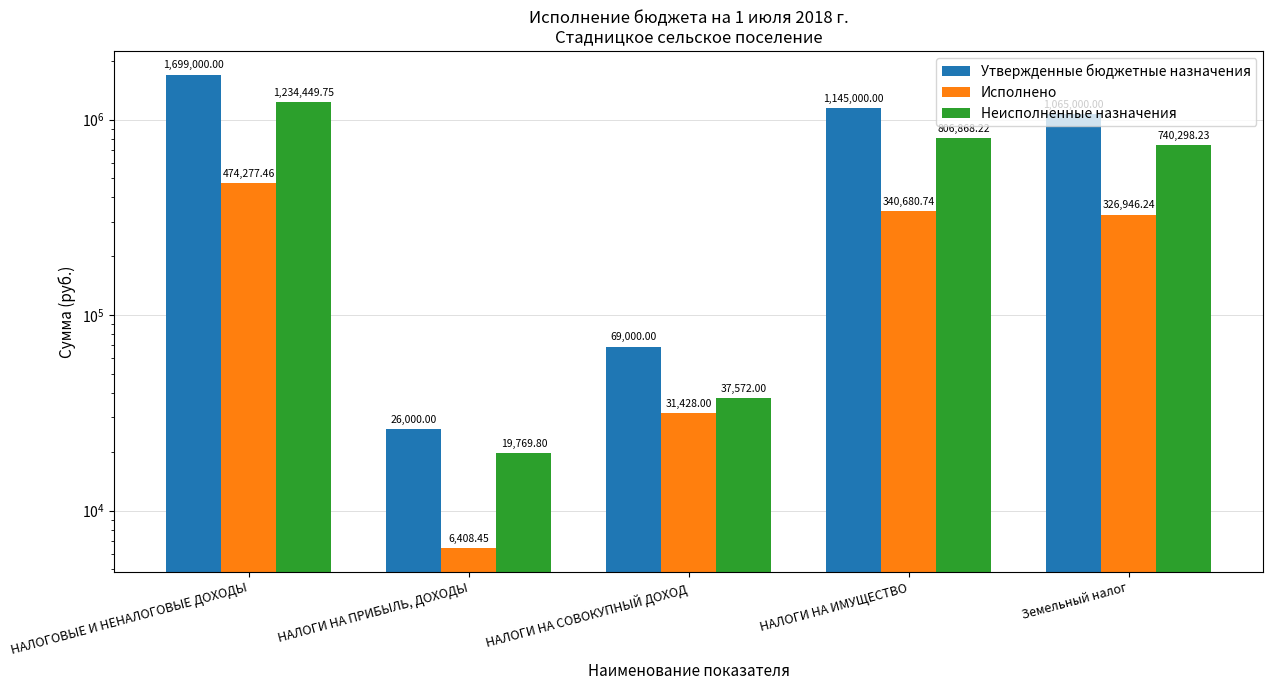

What is the maximum value for Исполнено?

474277.5